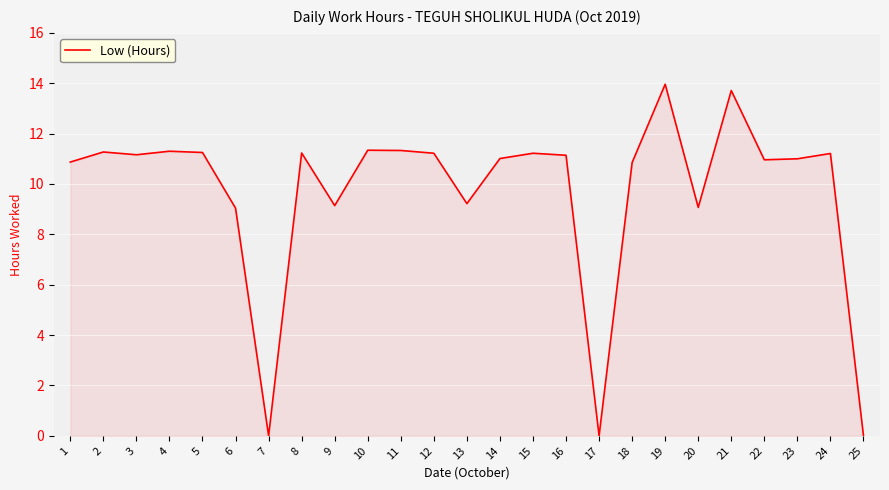

What is the maximum value shown in the chart?

14.0